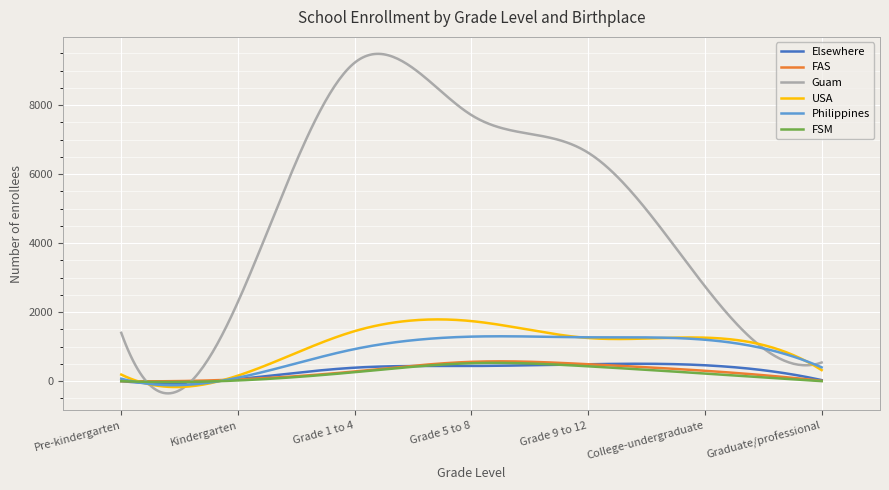

What is the greatest value displayed?

9484.4